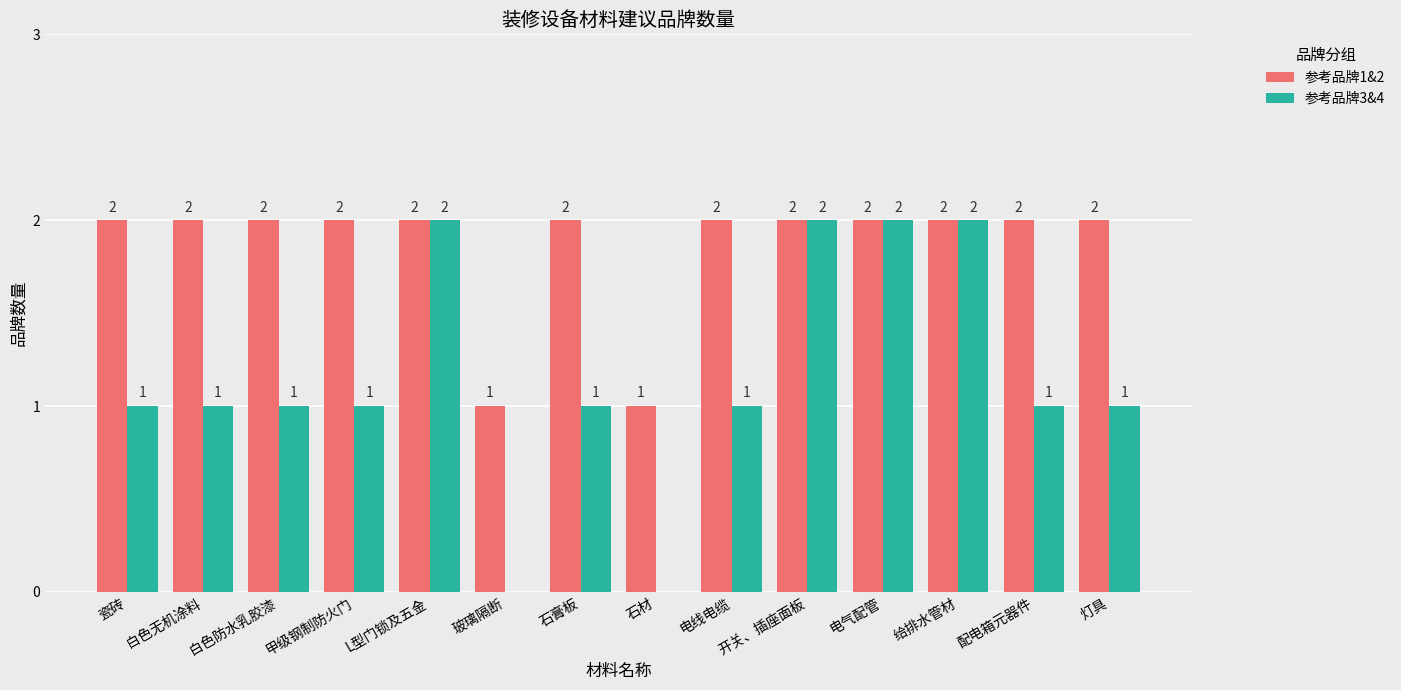

What is the sum of all 参考品牌1&2 values?

26